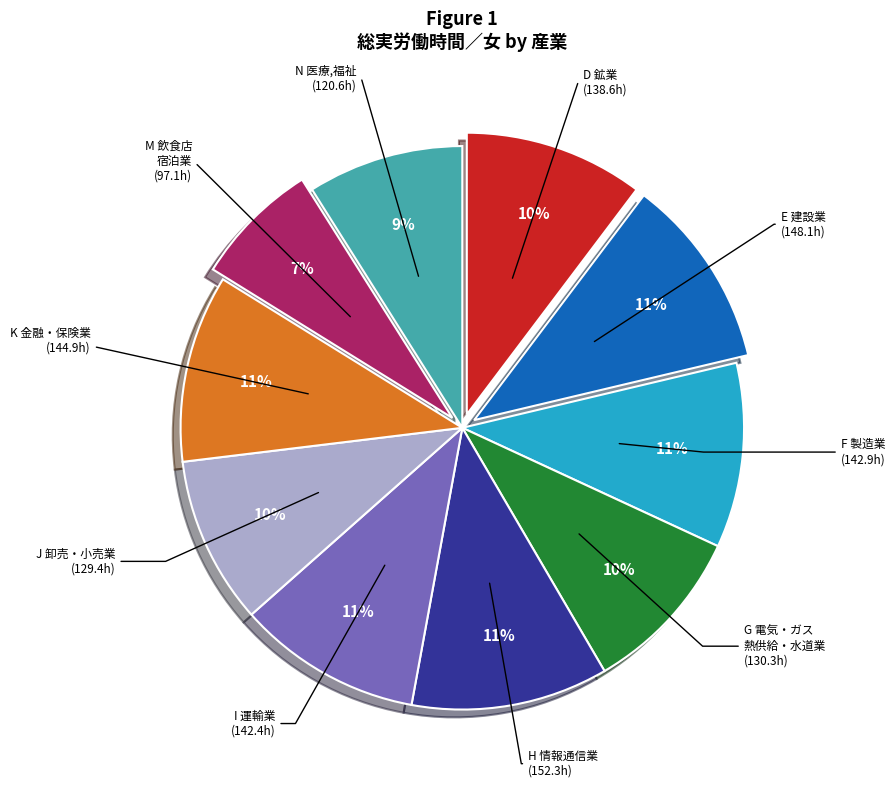

Is there a majority slice in this chart?

No